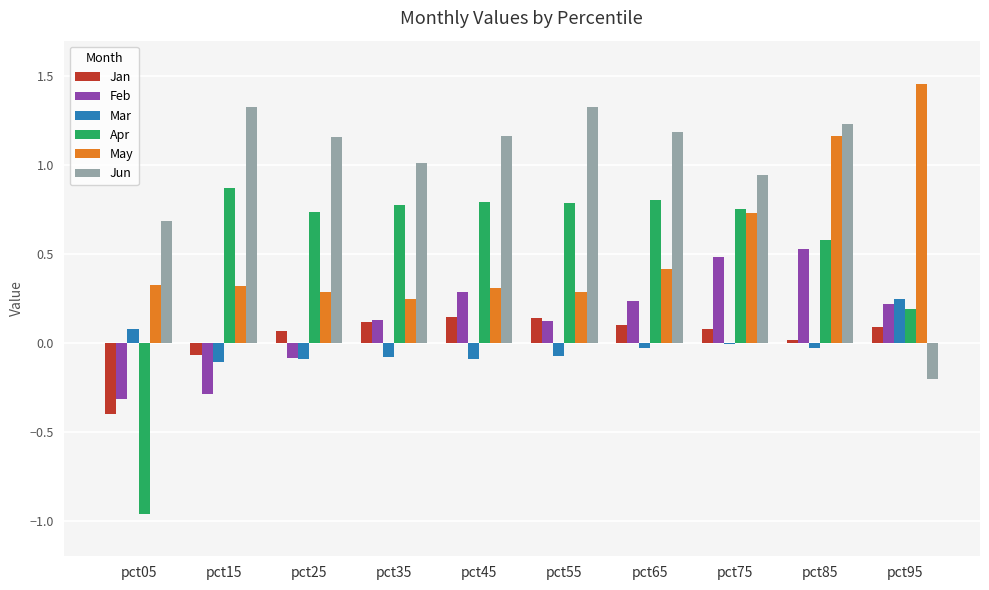

Is the value of Apr at pct55 greater than the value of Jun at pct05?

Yes